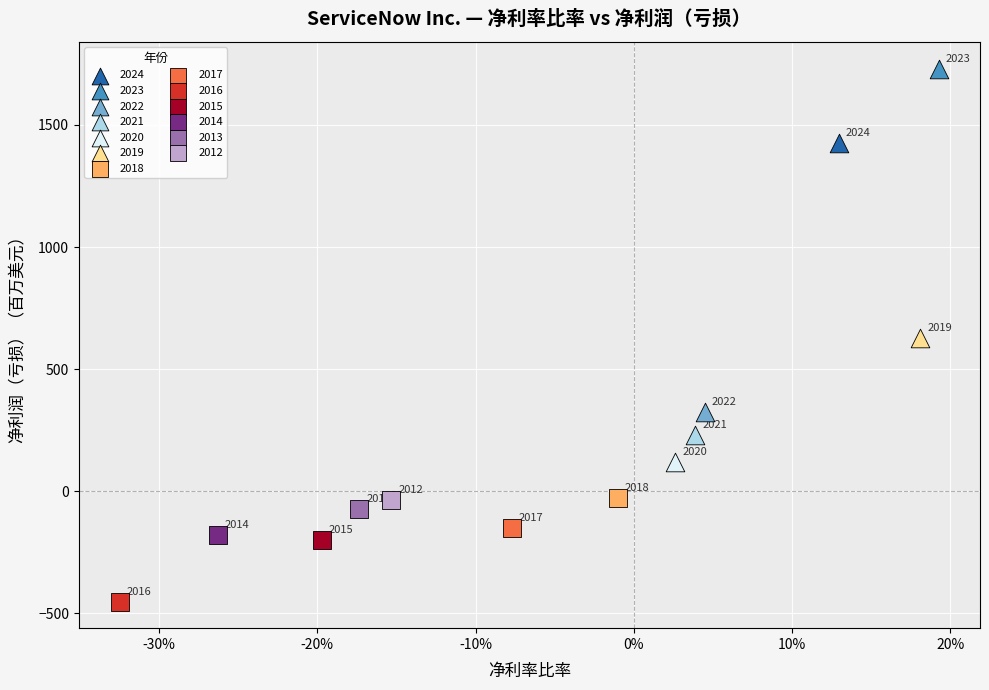

Which series contains the highest Y value?

2023